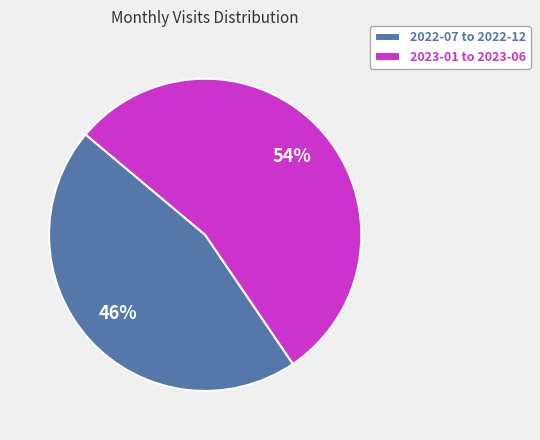

What is the ratio of the value at 2023-01 to 2023-06 to the value at 2022-07 to 2022-12?

1.2